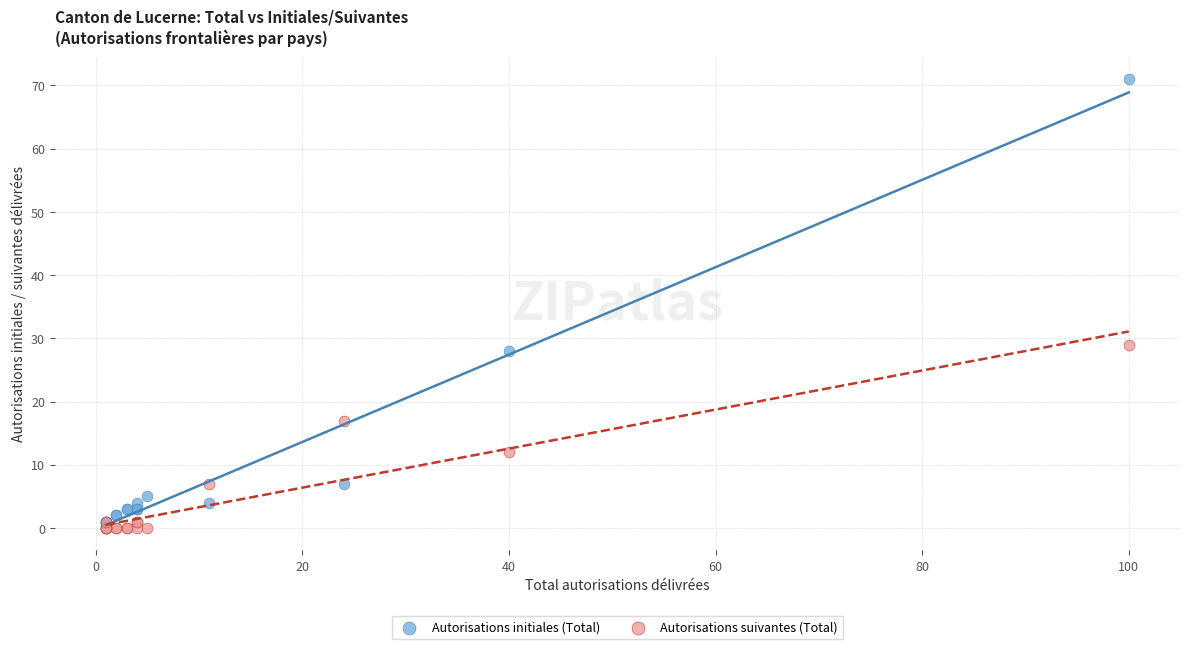

What are all the series names shown in the legend?

Autorisations initiales (Total), Autorisations suivantes (Total)